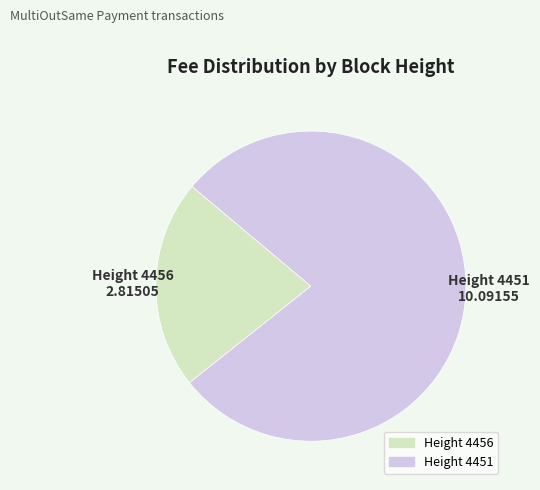

Is there any slice that represents more than half of the pie?

Yes